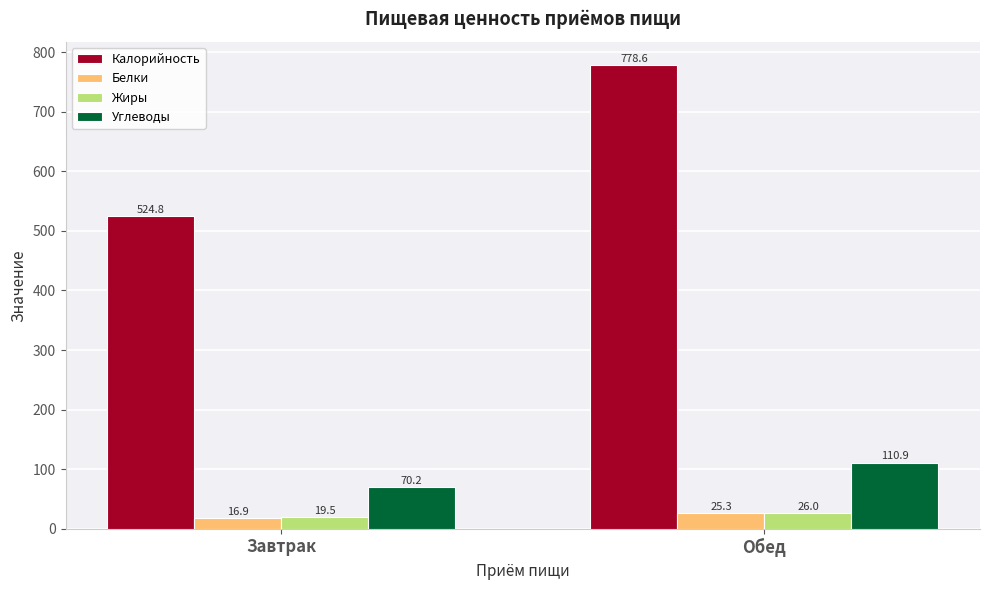

At which label does Углеводы first exceed 110?

Обед